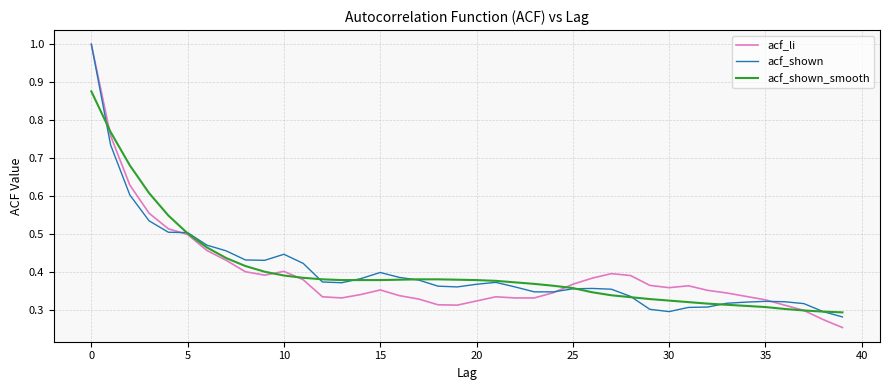

Which series has the largest range (max minus min)?

acf_li